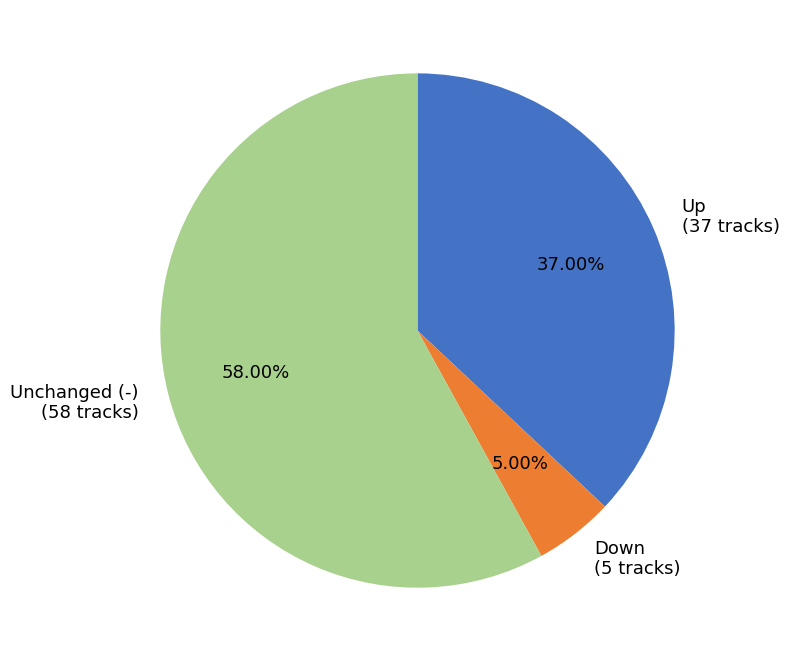

Which slice is the largest?

Unchanged (-) (58 tracks)